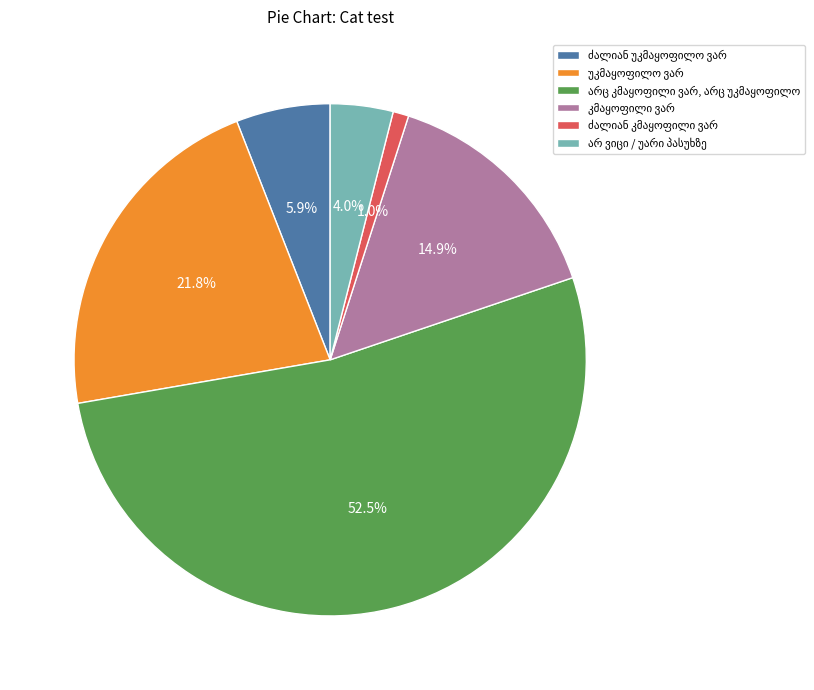

Is there any slice that represents more than half of the pie?

Yes